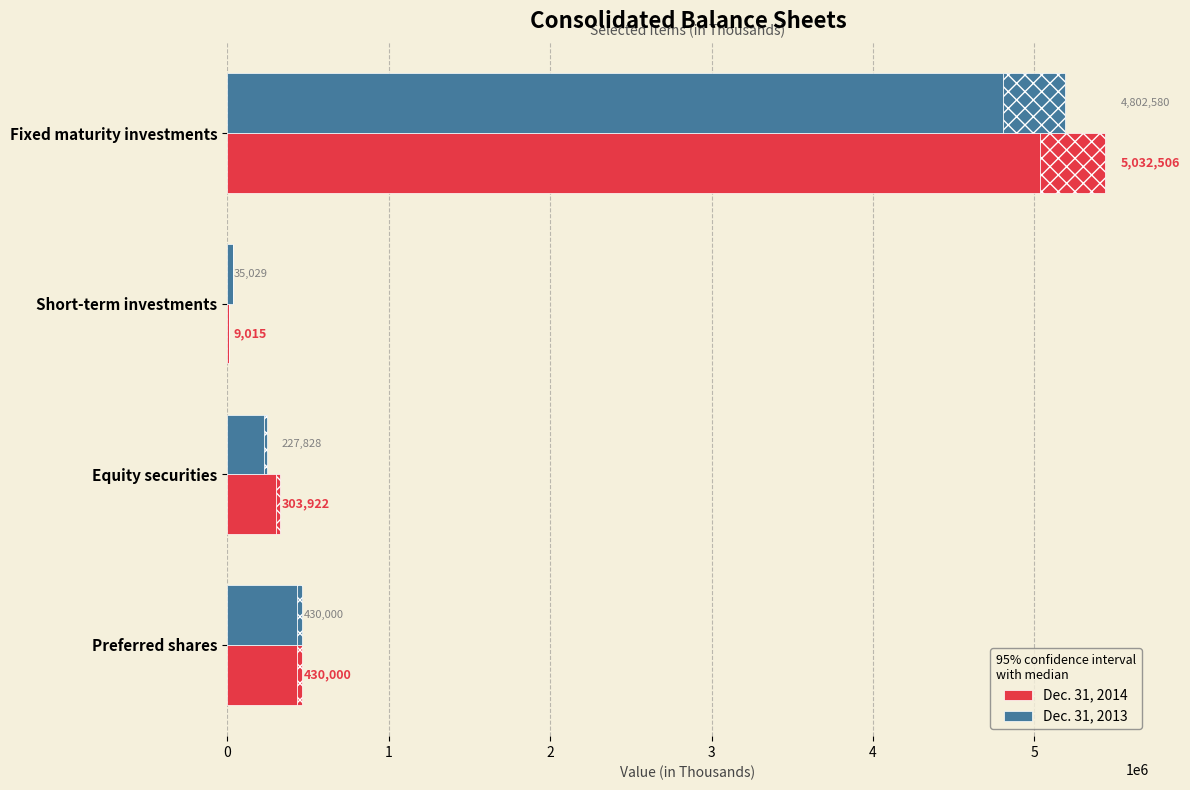

At which label is Dec. 31, 2014 closest to 2520760?

Preferred shares